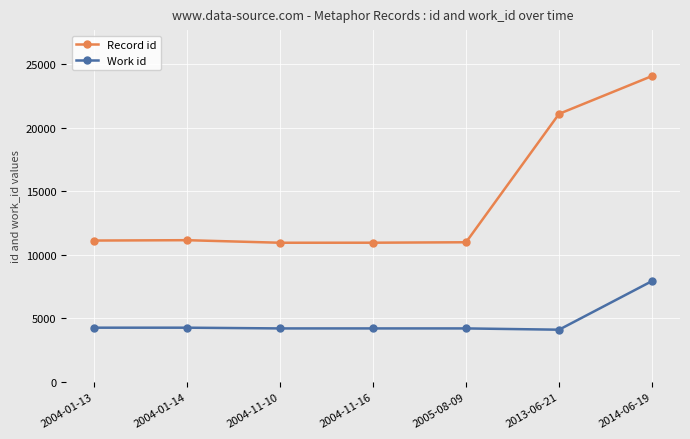

True or false: Work id and Record id intersect in this chart.

False